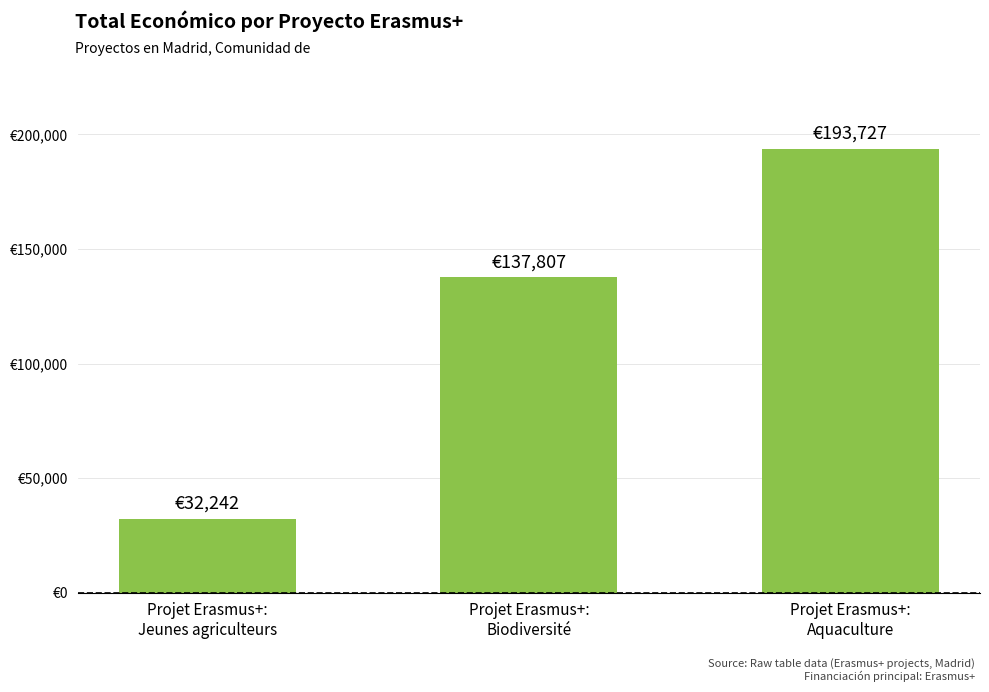

What is the value of the 3rd bar from the left?

193727